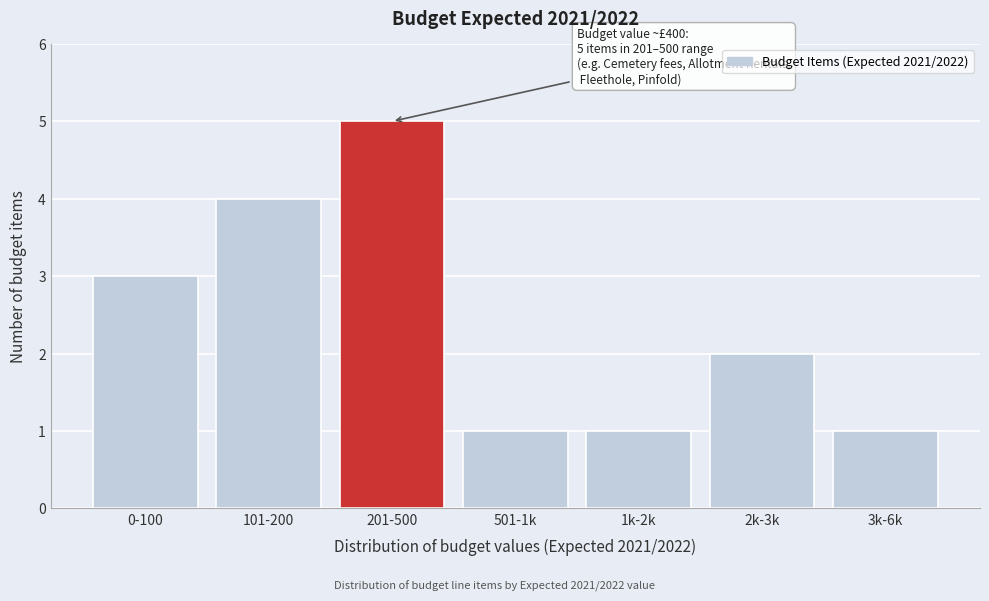

Reading left to right, transcribe all the data shown in this chart.

3	4	5	1	1	2	1